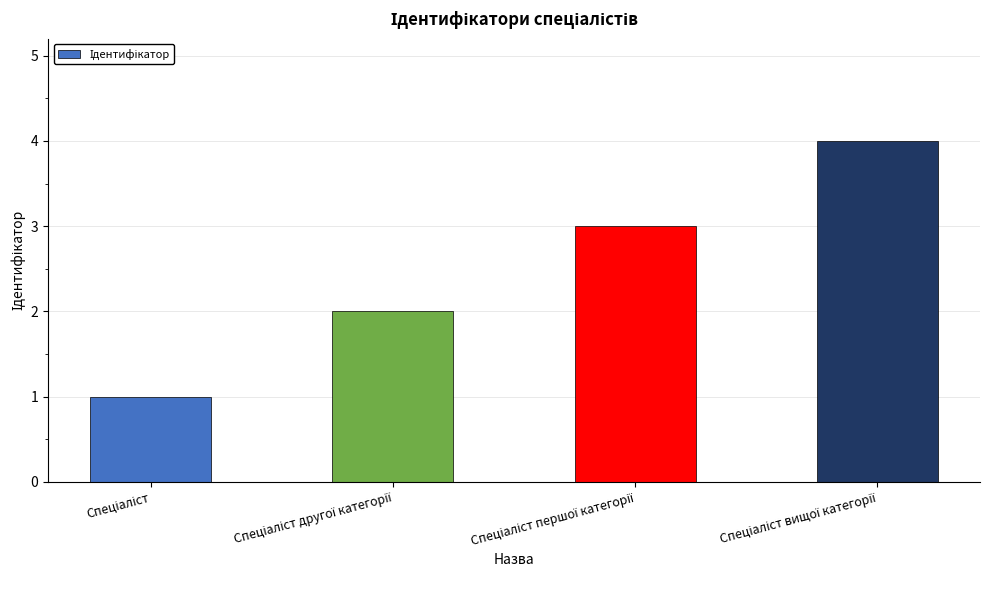

What is the maximum value shown in the chart?

4